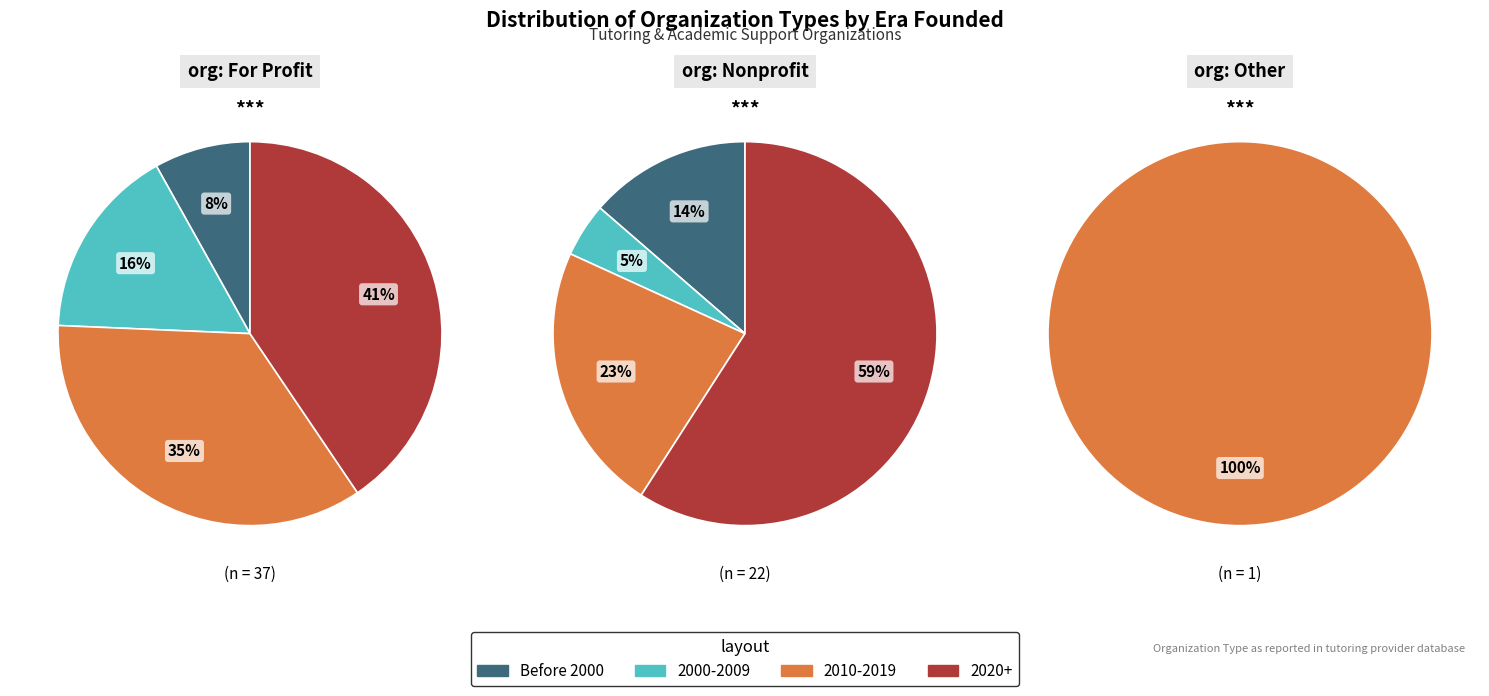

What is the smallest slice in the pie chart?

Before 2000